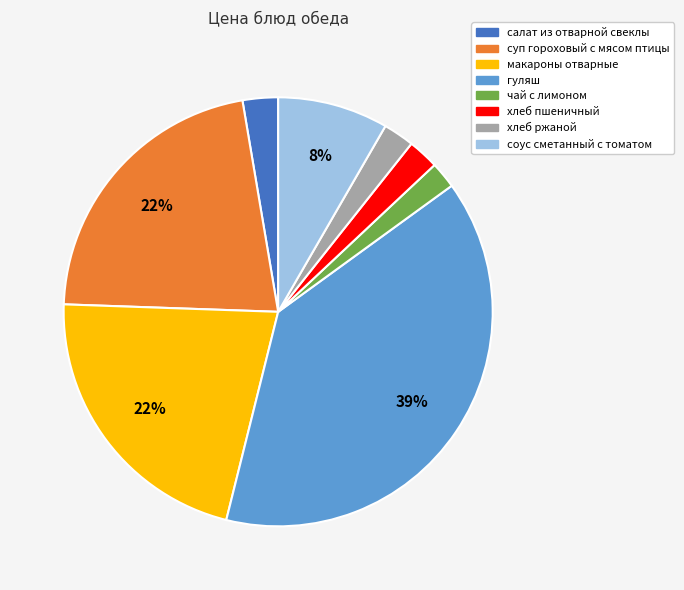

What percentage is the чай с лимоном slice, to the nearest percent?

2%